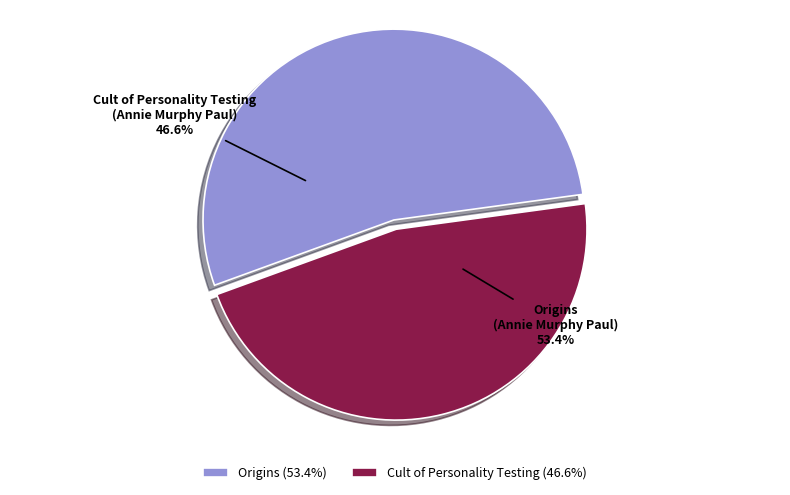

The Origins slice represents 64% of the pie. True or false?

False